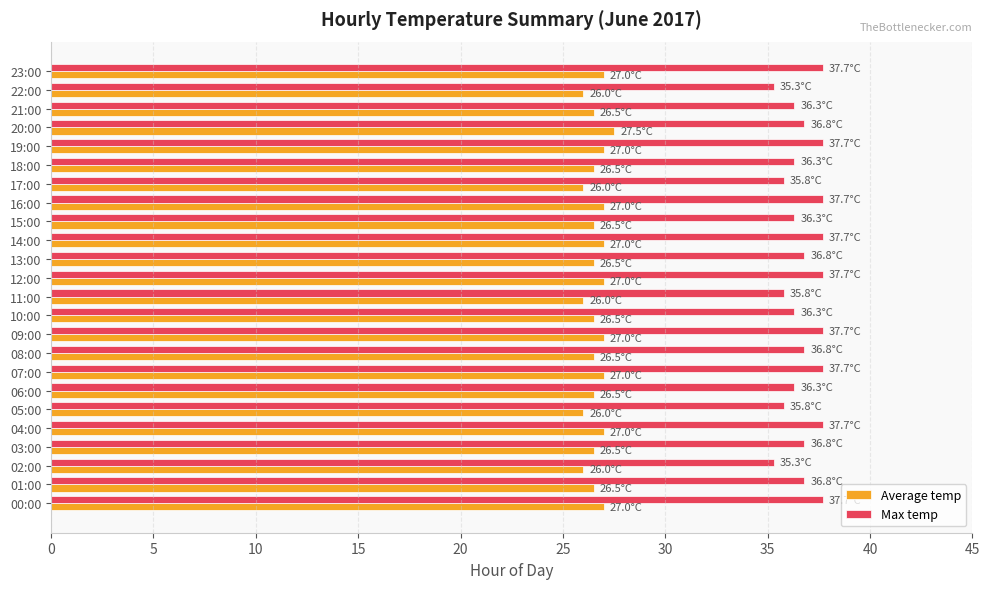

Rank the series by their maximum value, from lowest to highest.

Average temp, Max temp